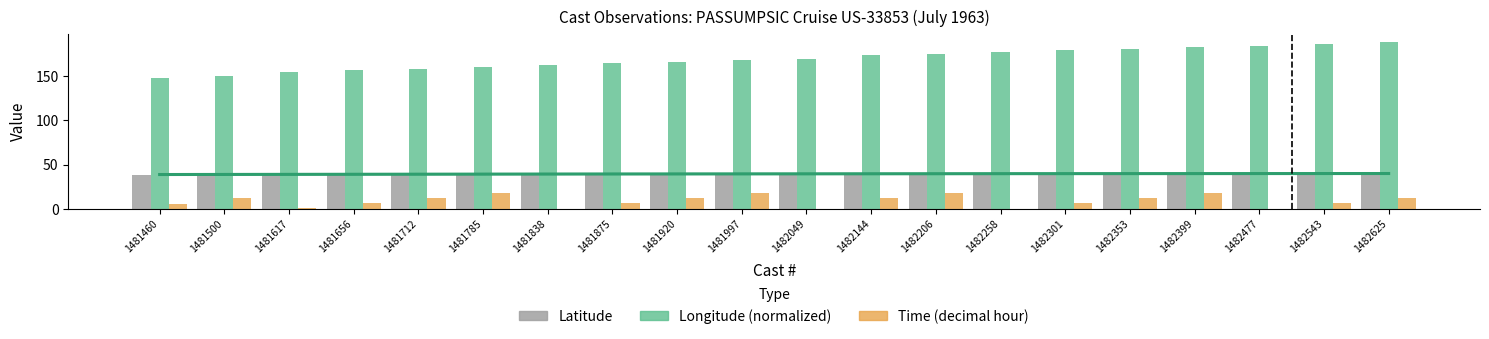

What is the total value across all series at 1482477?

224.3